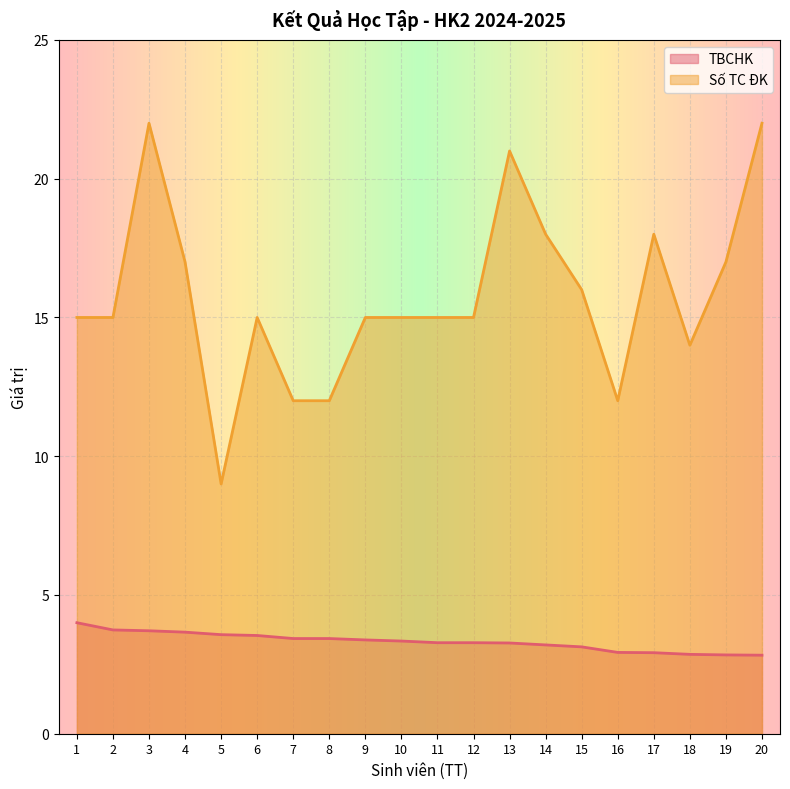

Reading right to left, list all the values displayed in this chart.

TBCHK: 20=2.8	19=2.8	18=2.9	17=2.9	16=2.9	15=3.1	14=3.2	13=3.3	12=3.3	11=3.3	10=3.3	9=3.4	8=3.4	7=3.4	6=3.5	5=3.6	4=3.7	3=3.7	2=3.7	1=4.0
Số TC ĐK: 20=22.0	19=17.0	18=14.0	17=18.0	16=12.0	15=16.0	14=18.0	13=21.0	12=15.0	11=15.0	10=15.0	9=15.0	8=12.0	7=12.0	6=15.0	5=9.0	4=17.0	3=22.0	2=15.0	1=15.0